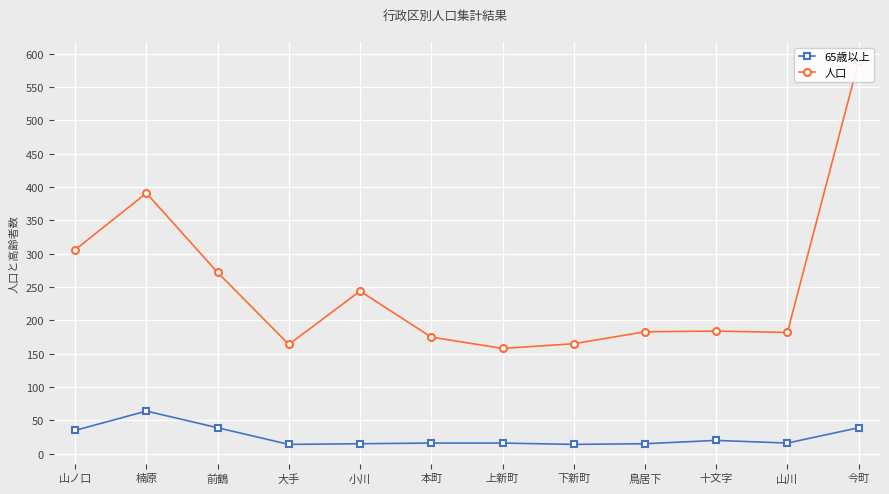

Where is the first local maximum for 人口?

楠原